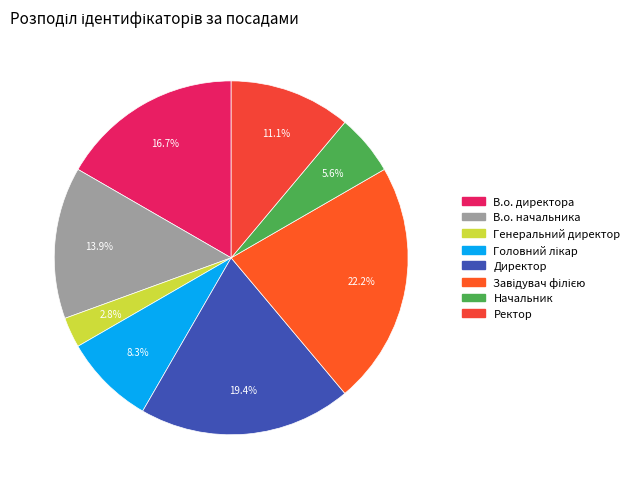

Is there any slice that represents more than half of the pie?

No